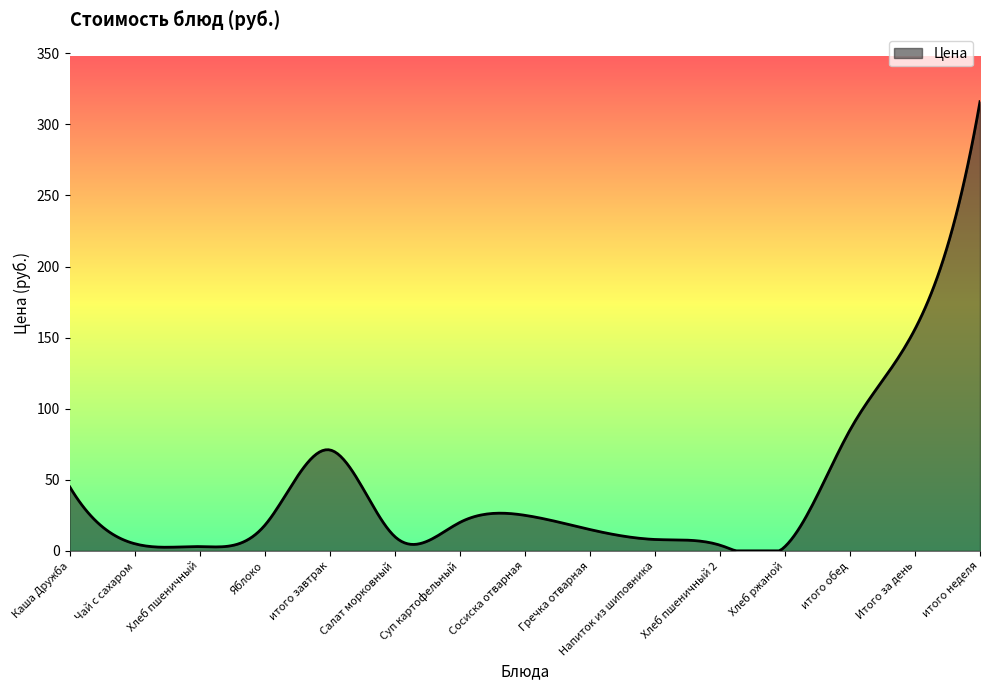

What is the greatest value displayed?

316.0